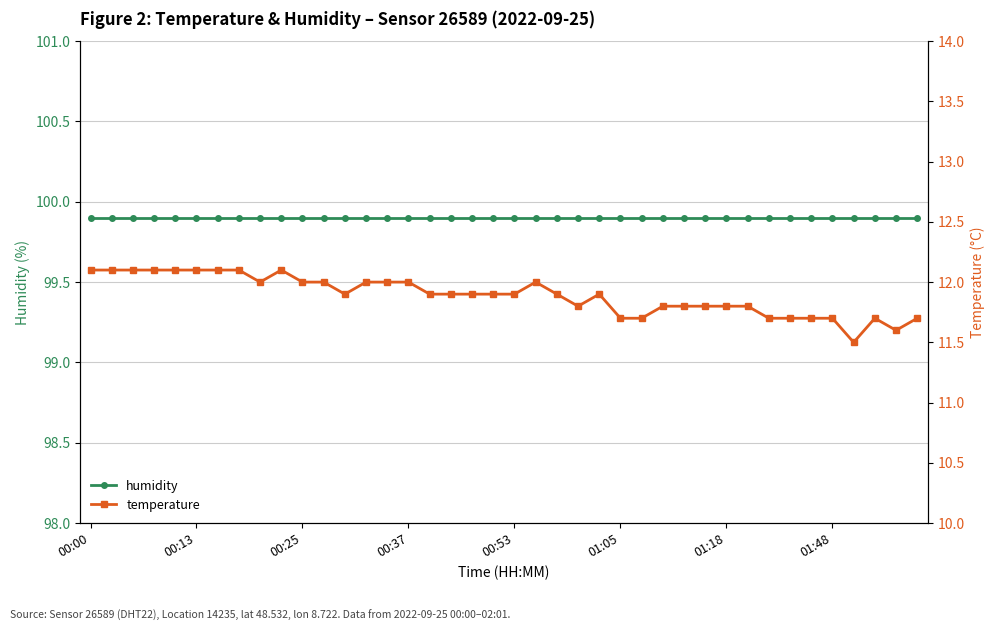

True or false: temperature and humidity intersect in this chart.

False